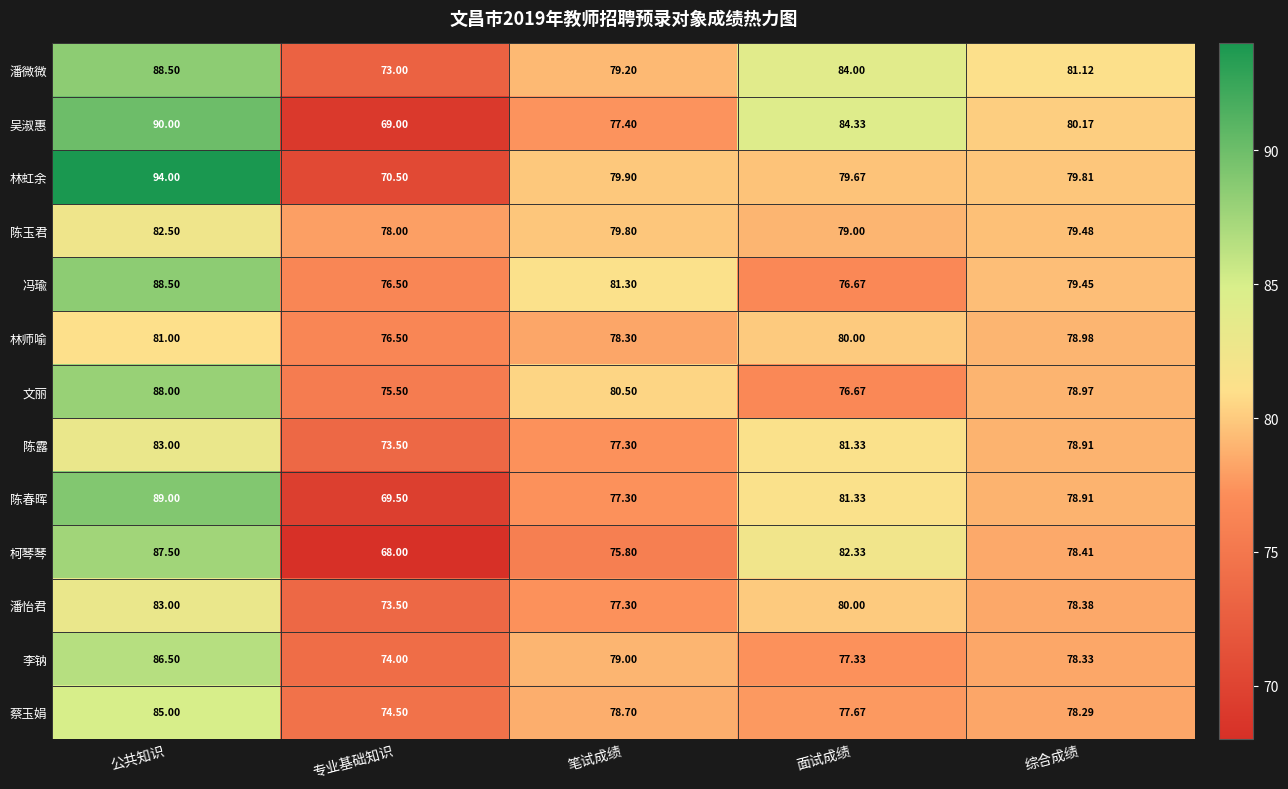

At which category is the sum across all series the highest?

公共知识